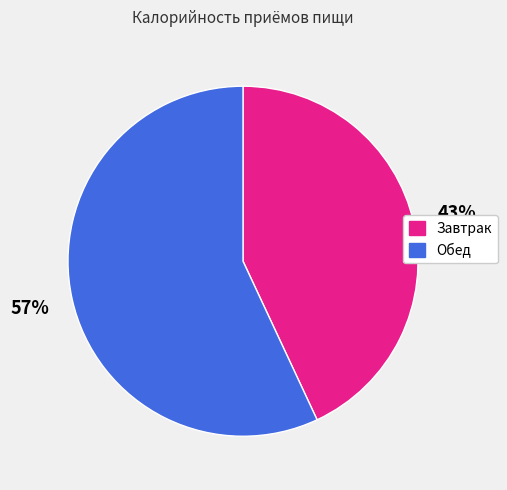

Which slice is the smallest?

Завтрак